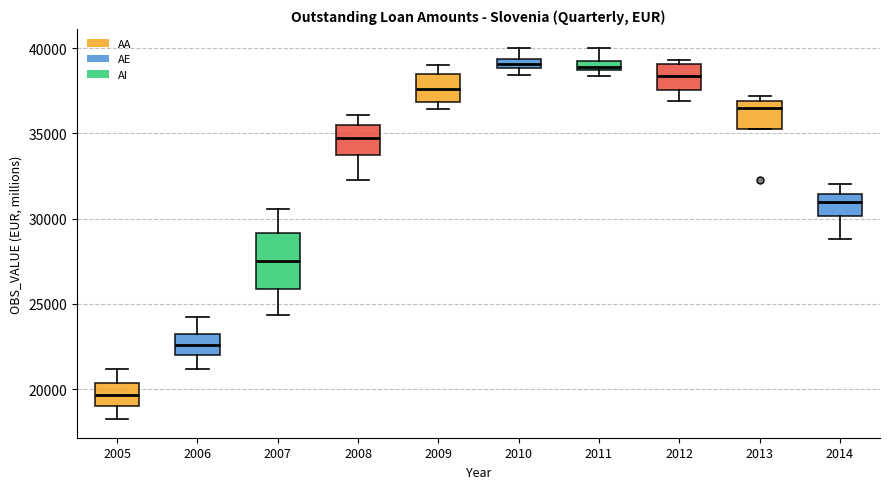

Where does the lower whisker of the box at x = 2014 end on the y-axis? The values are not printed on the chart, so give them approximately, as read against the axis.

29000